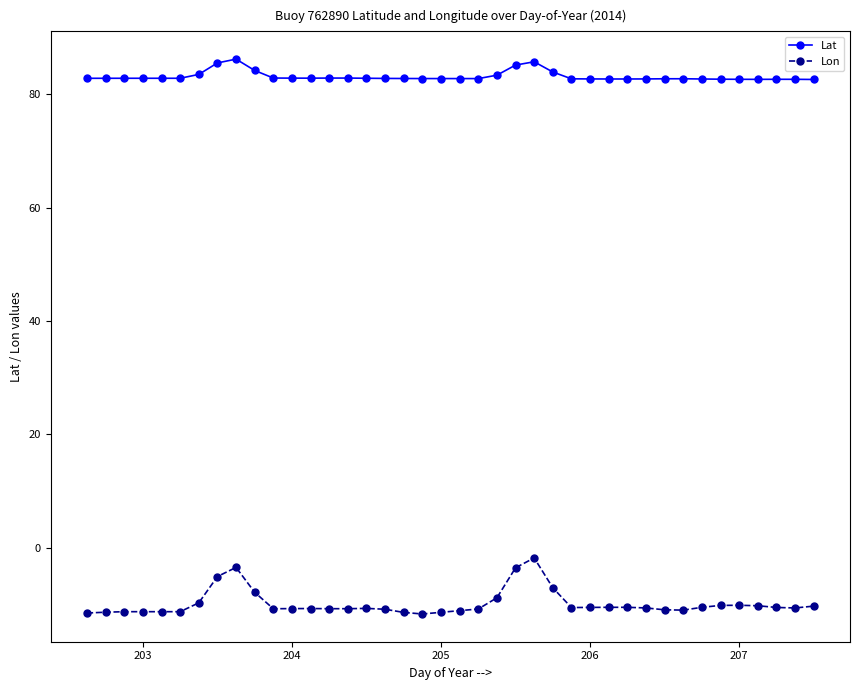

Does the chart display data point markers on the line(s)?

Yes